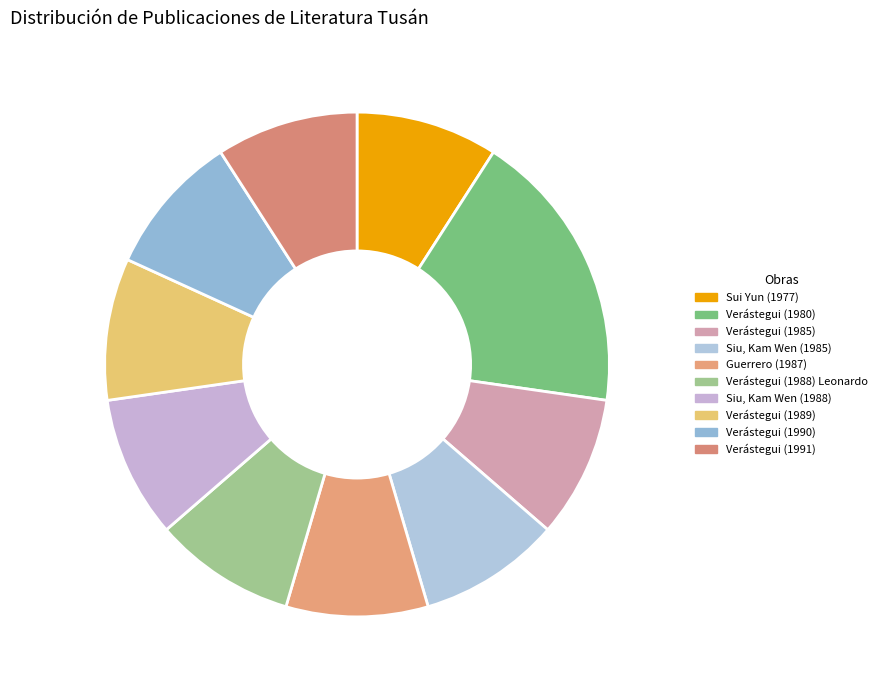

To the nearest percent, what is the average slice percentage?

10%